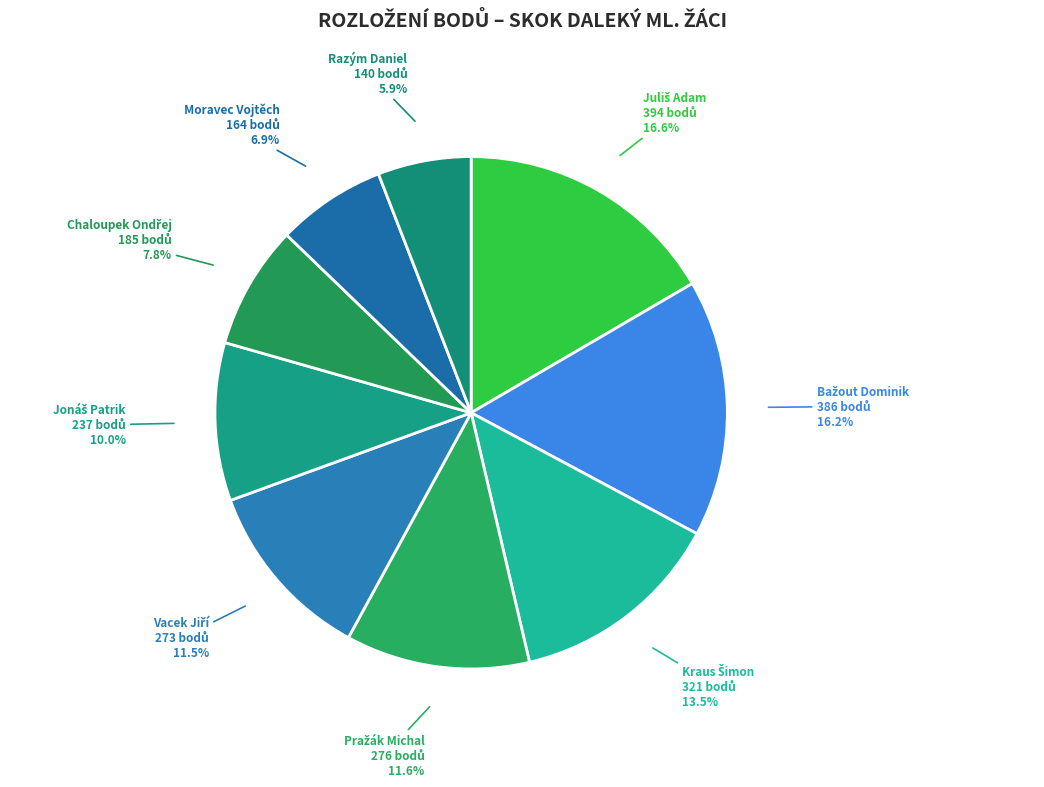

What portion of the pie excludes Moravec Vojtěch?

93.1%